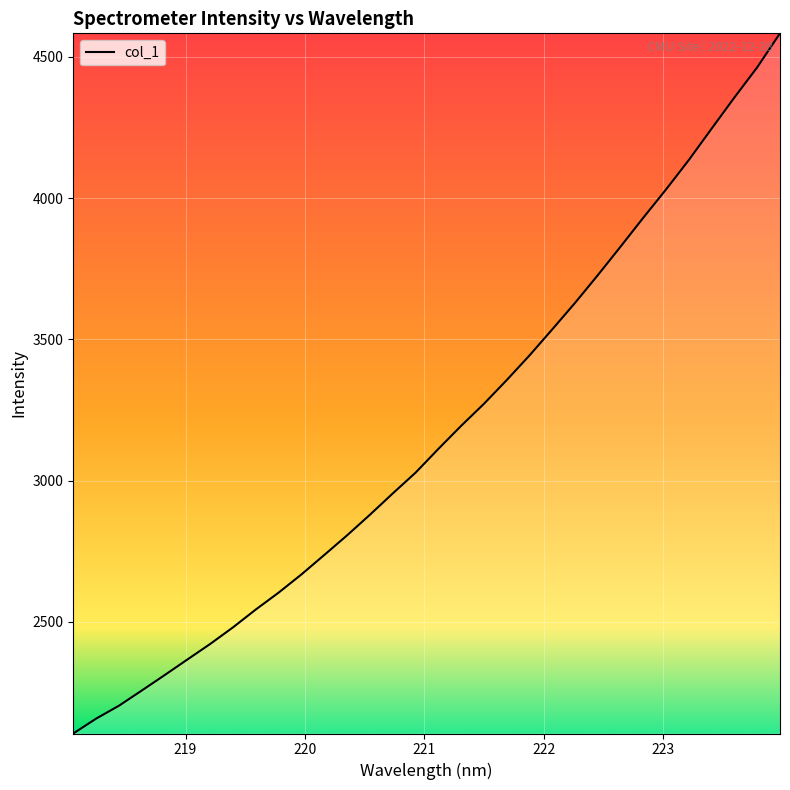

What is the greatest value displayed?

4583.5